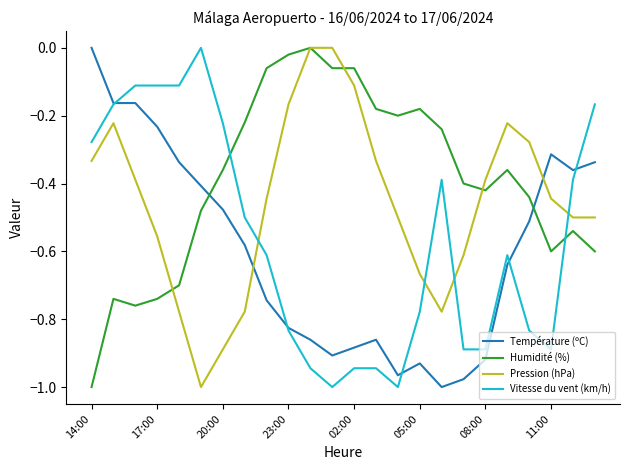

True or false: Humidité (%) and Température (ºC) cross at least once.

True